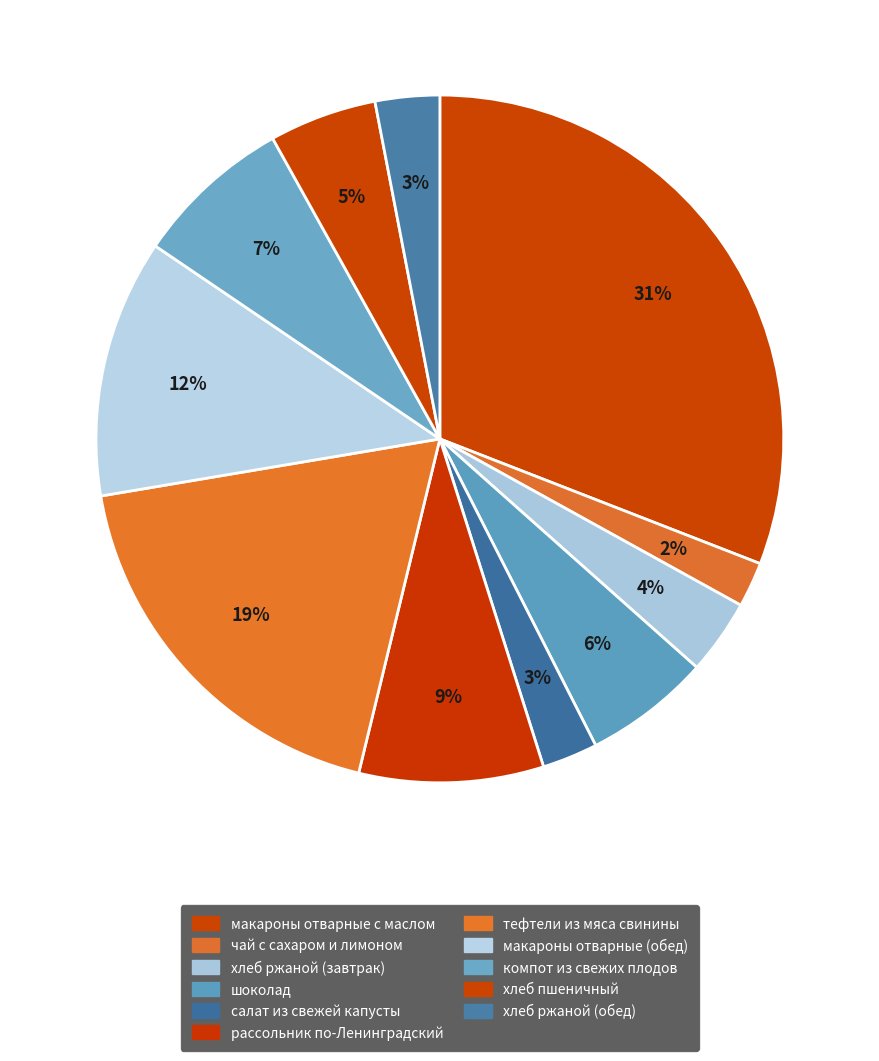

Which slice is the smallest?

чай с сахаром и лимоном